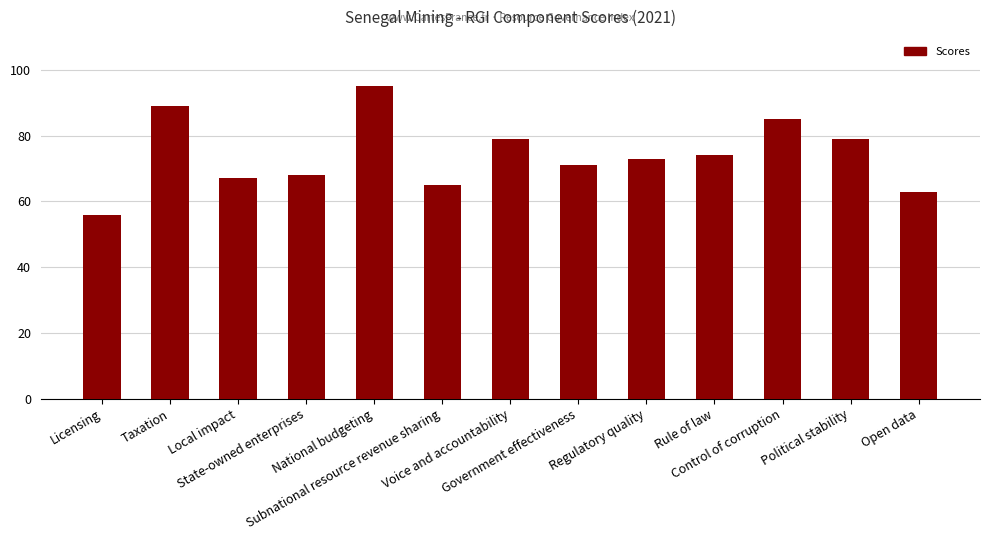

Are the bars horizontal?

No